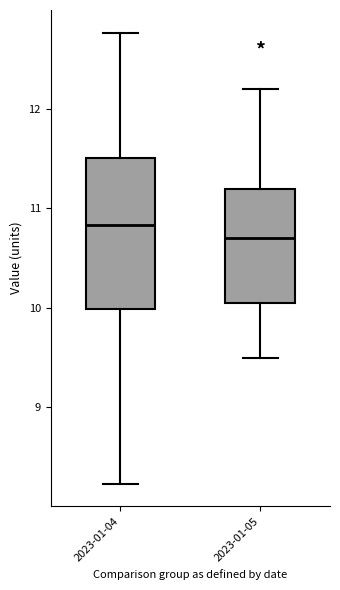

Reading left to right, read every box against the y-axis: the position of its median line, the range the box covers, and the ends of its whiskers. The values are not printed on the chart, so give them approximately, as read against the axis.

2023-01-04: median 10.8, box 10.0 to 11.5, whiskers 8.2 to 12.8
2023-01-05: median 10.7, box 10.1 to 11.2, whiskers 9.5 to 12.2